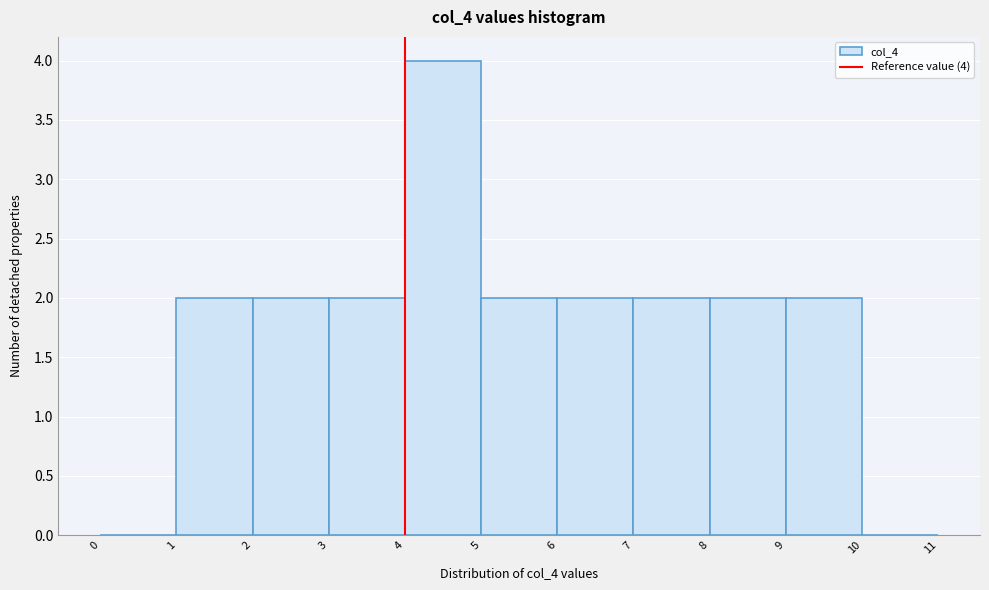

Which range on the x-axis has the tallest bar?

4 to 5